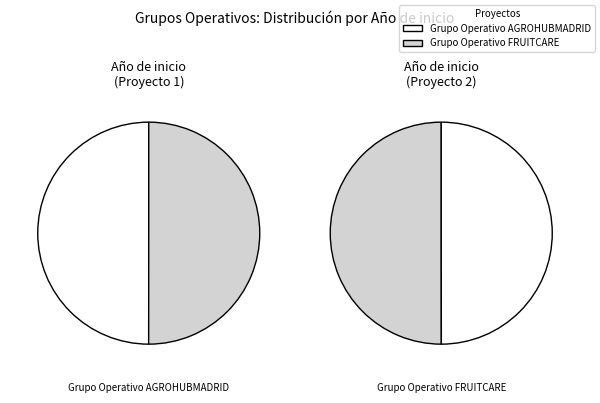

Is it true that Grupo Operativo FRUITCARE is 58% of the pie?

False